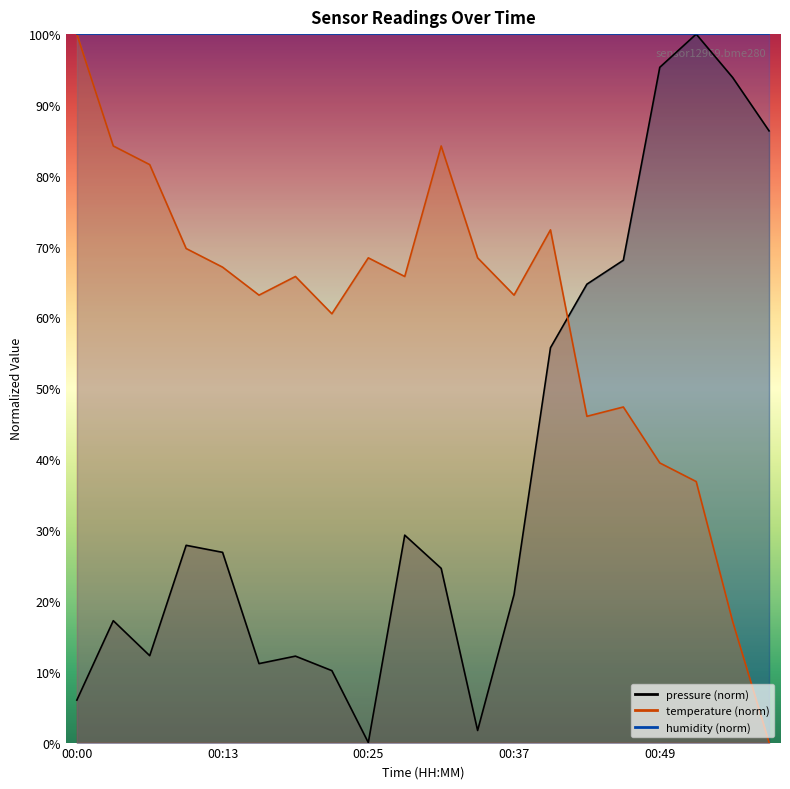

How many intersections are there between temperature and pressure?

1